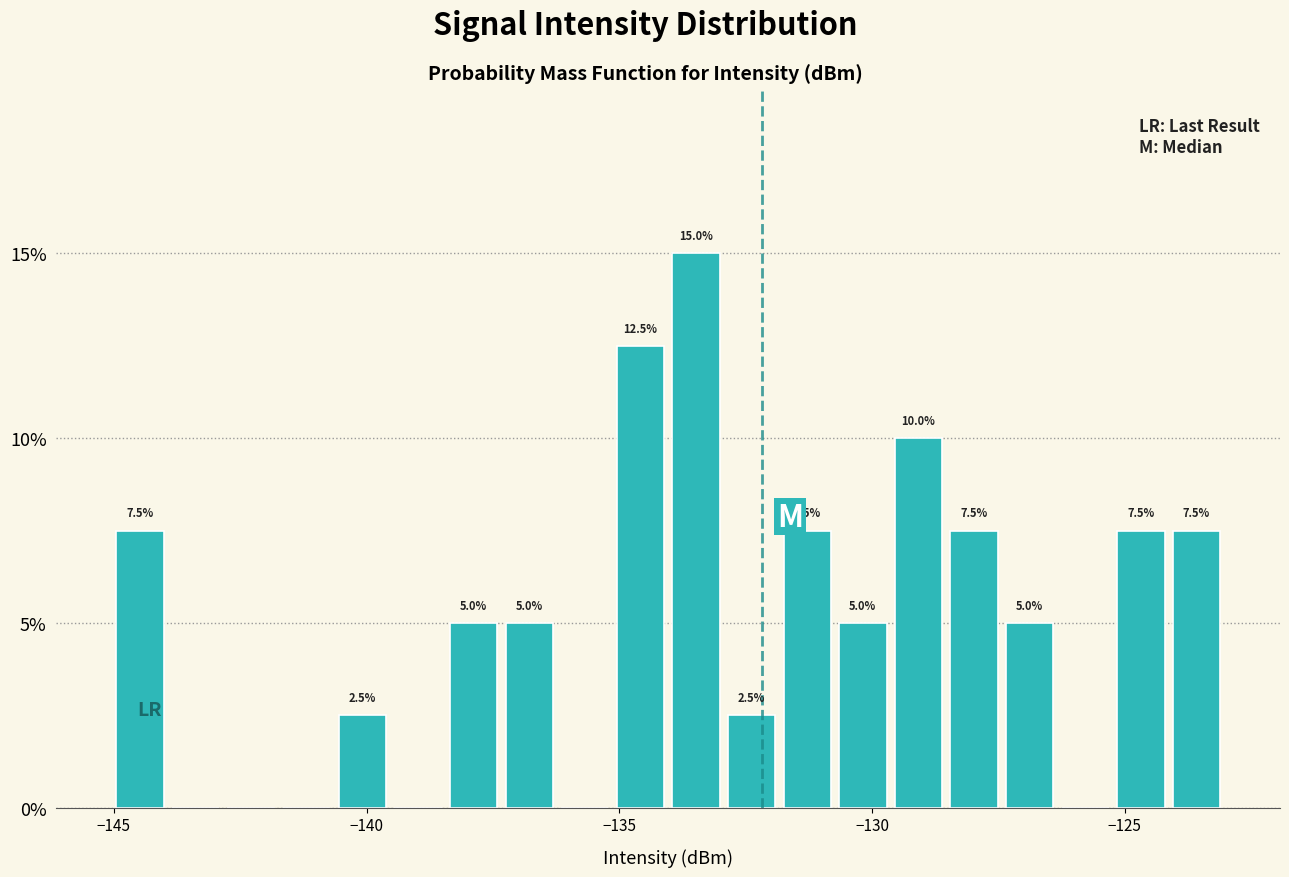

Read against the x-axis, roughly where is the centre of the tallest bar?

-133.5